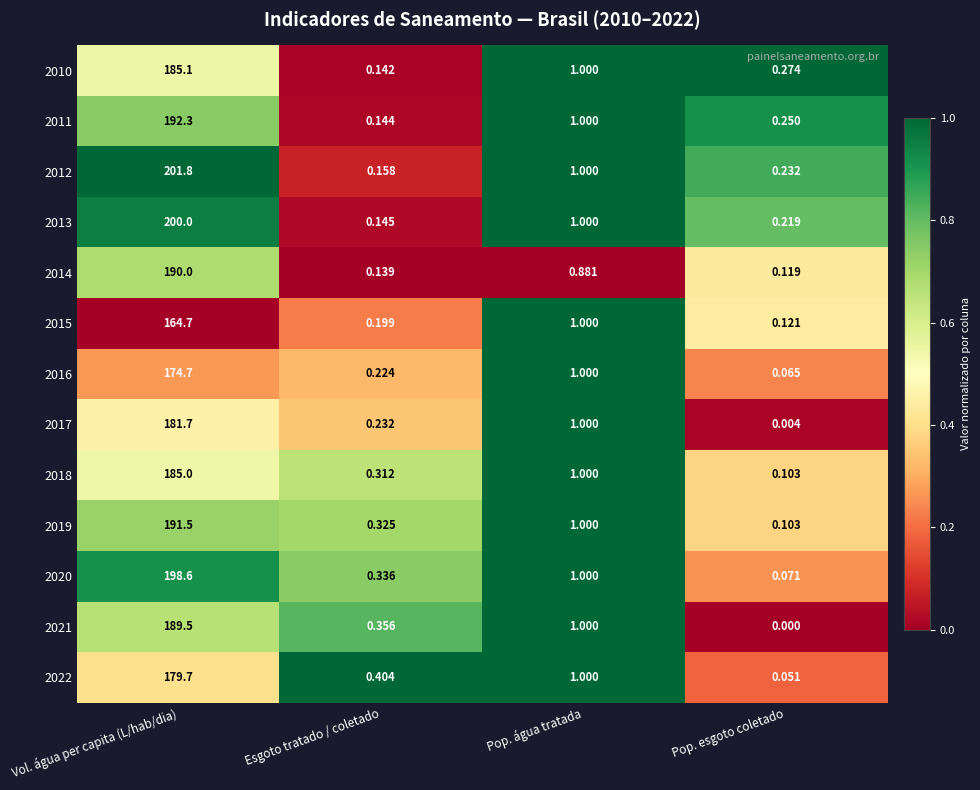

Which category has the highest value in the 2015 series?

Vol. água per capita (L/hab/dia)